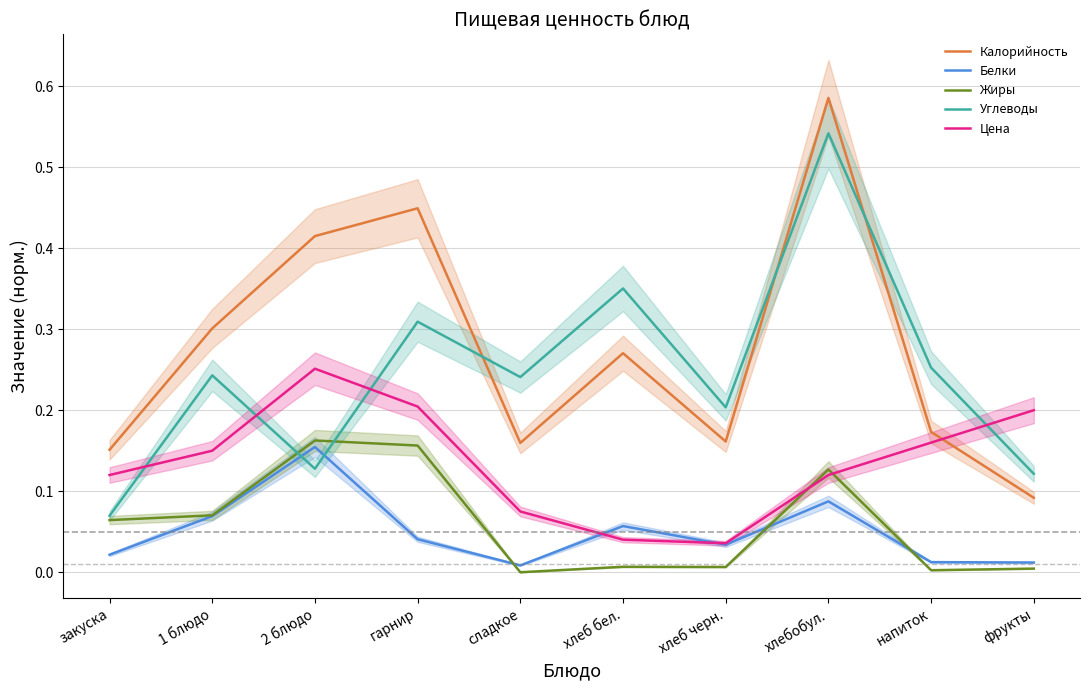

Which series has the largest range (max minus min)?

Калорийность